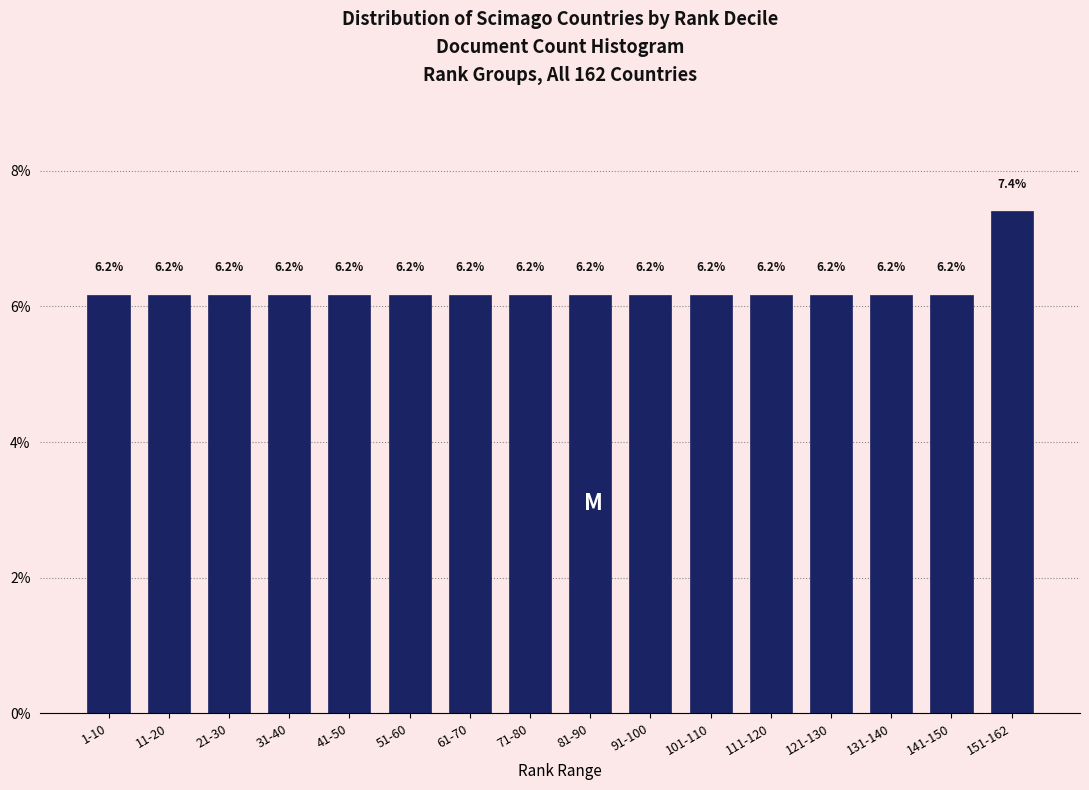

Reading right to left, list all the values displayed in this chart.

151-162=7.4	141-150=6.2	131-140=6.2	121-130=6.2	111-120=6.2	101-110=6.2	91-100=6.2	81-90=6.2	71-80=6.2	61-70=6.2	51-60=6.2	41-50=6.2	31-40=6.2	21-30=6.2	11-20=6.2	1-10=6.2